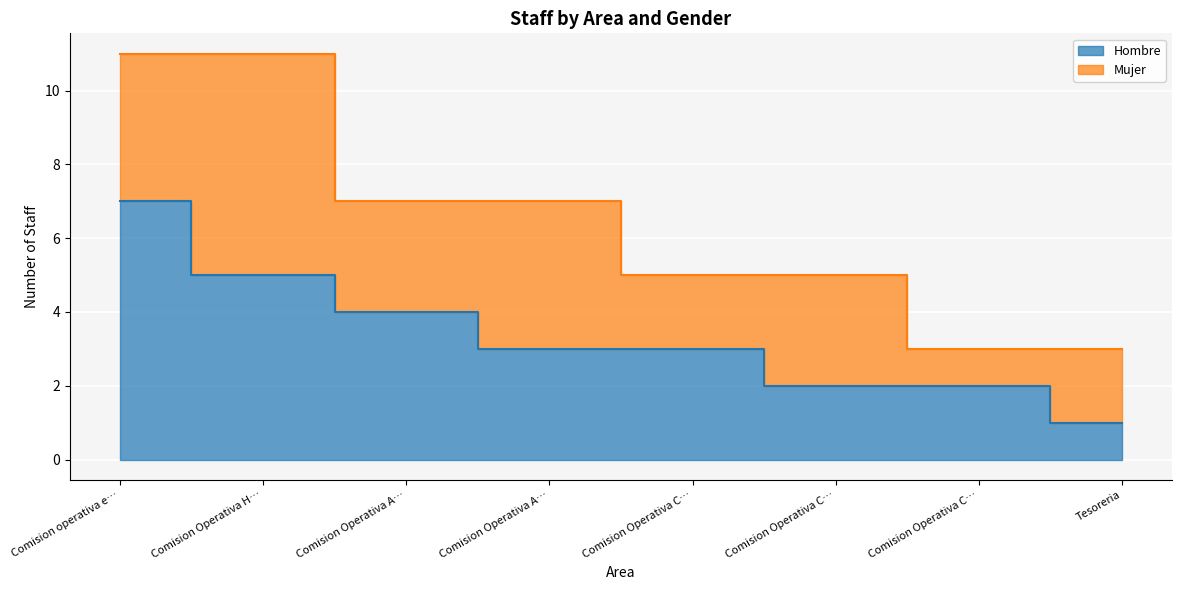

What is the label of the 4th point from the left?

Comision Operativa A…